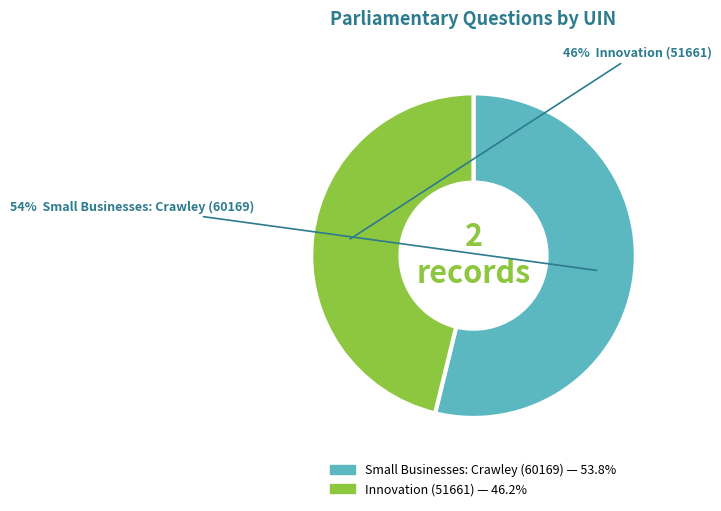

To the nearest percent, what percentage of the pie is Small Businesses: Crawley (60169)?

54%